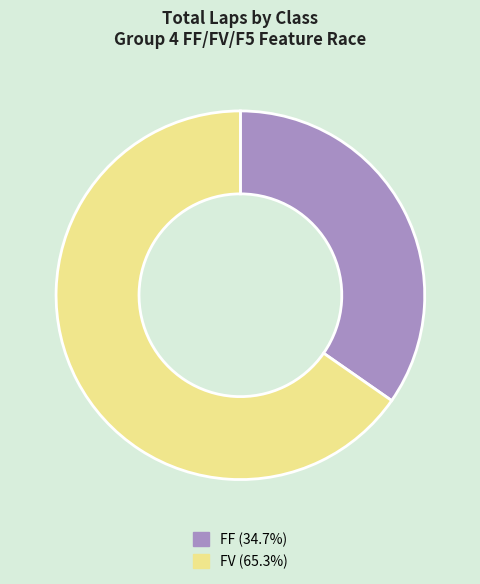

Is there any slice that represents more than half of the pie?

Yes